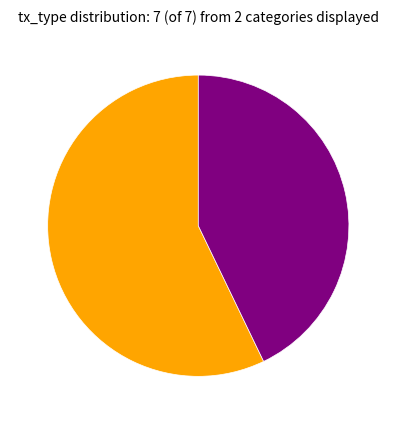

Is there any slice that represents more than half of the pie?

Yes